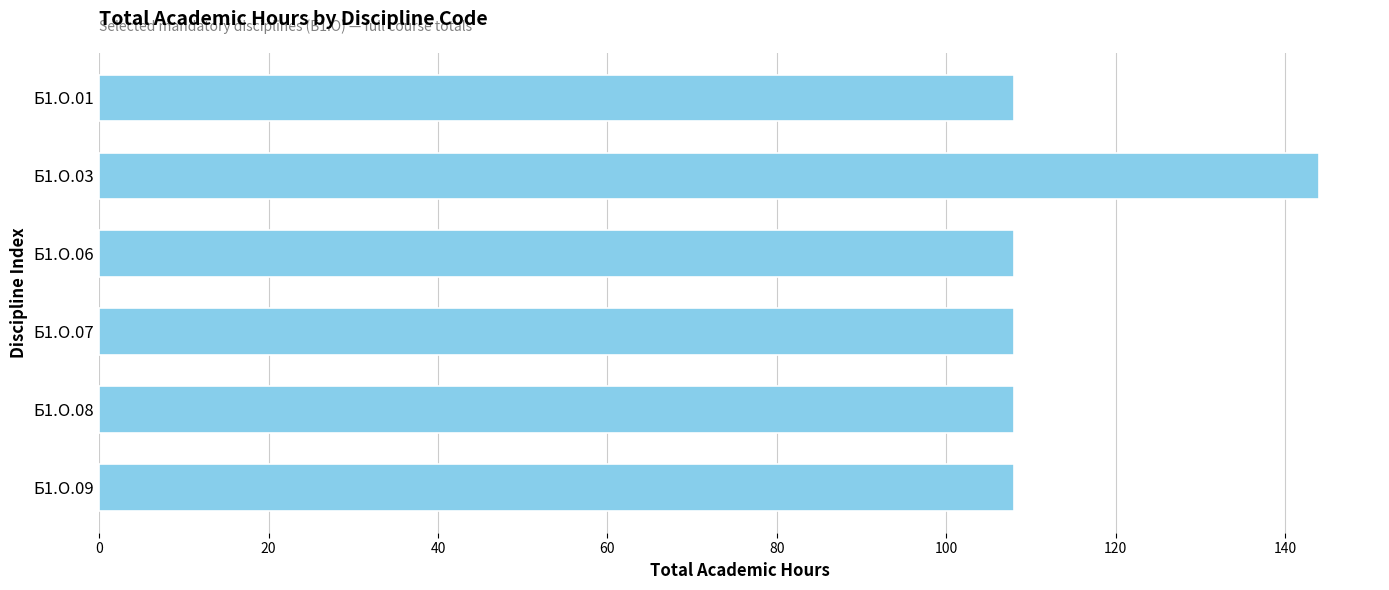

What is the average value?

114